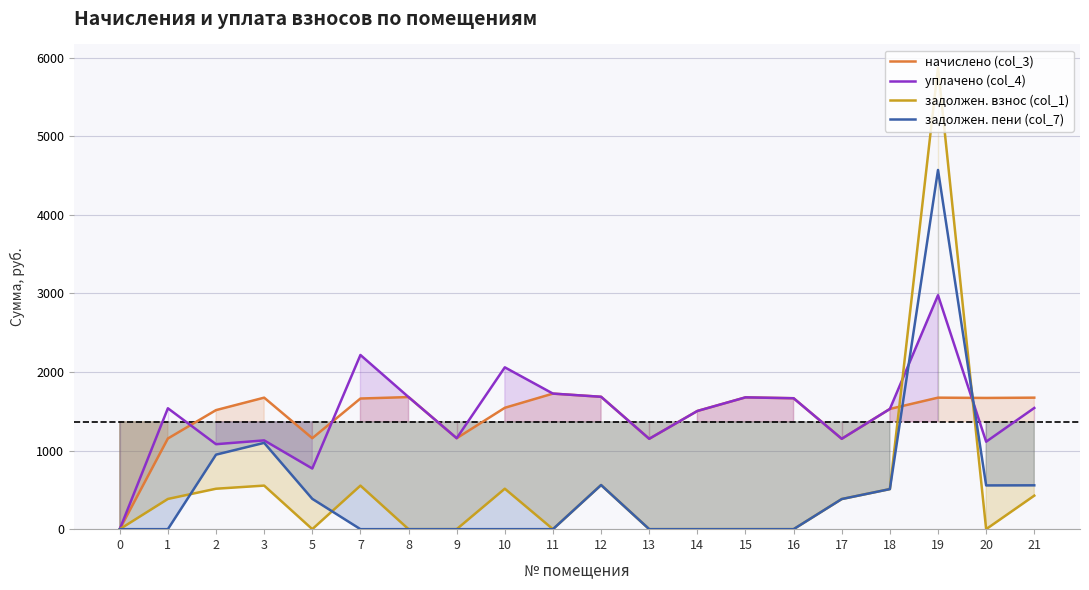

Rank the series by their maximum value, from highest to lowest.

задолжен. взнос (col_1), задолжен. пени (col_7), уплачено (col_4), начислено (col_3)